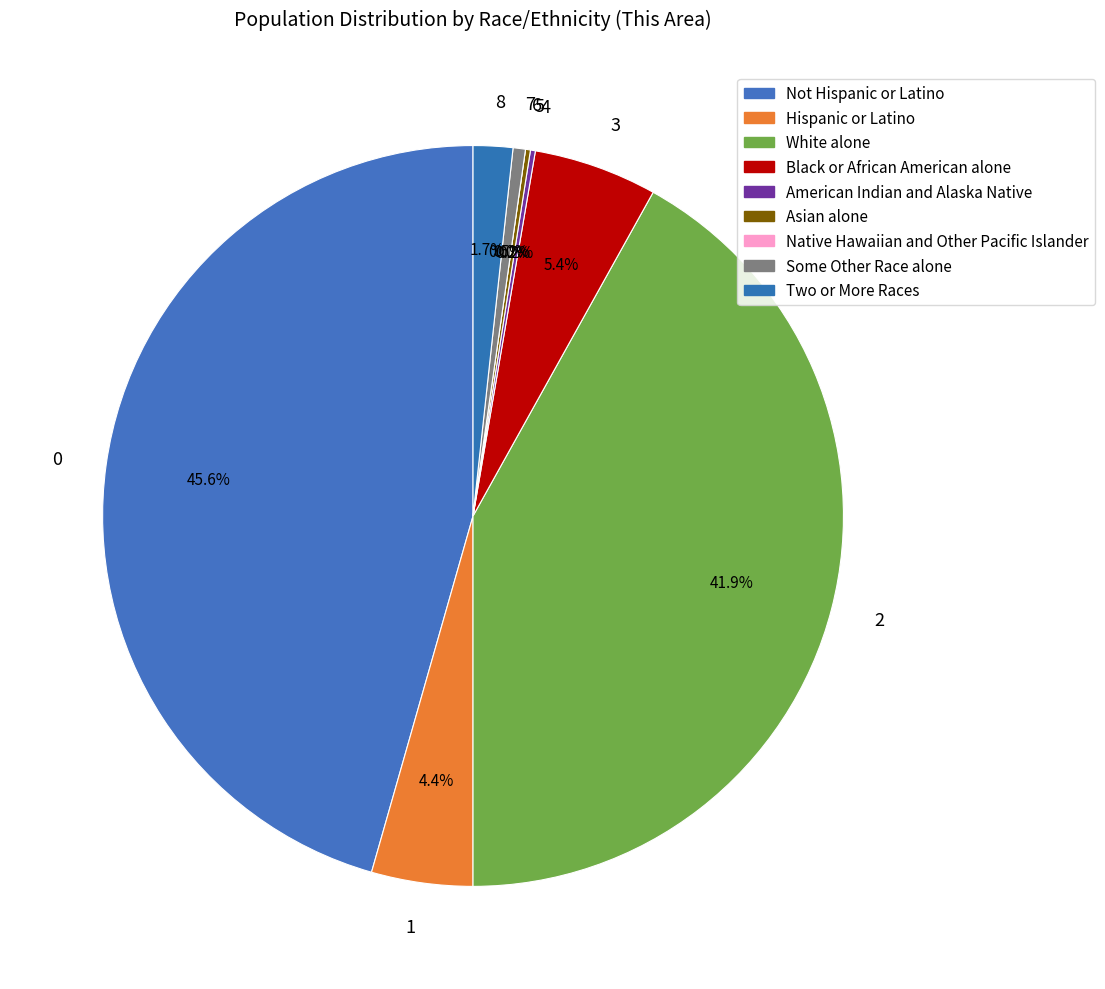

Does Asian alone account for over 50% of the chart?

No